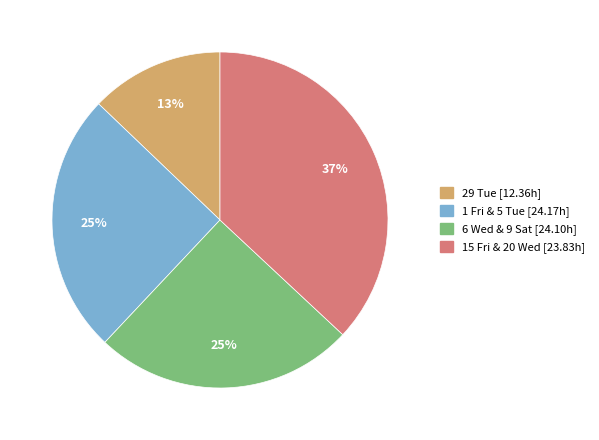

To the nearest percent, what is the average slice percentage?

25%